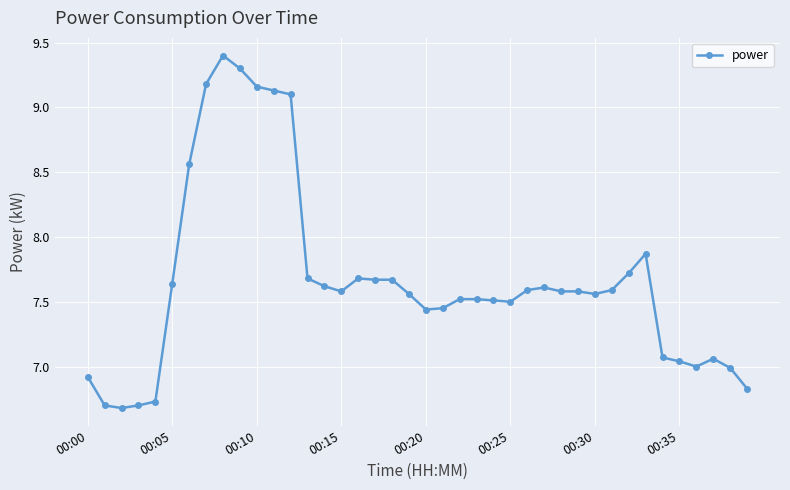

What is the difference between the maximum and minimum values?

2.7